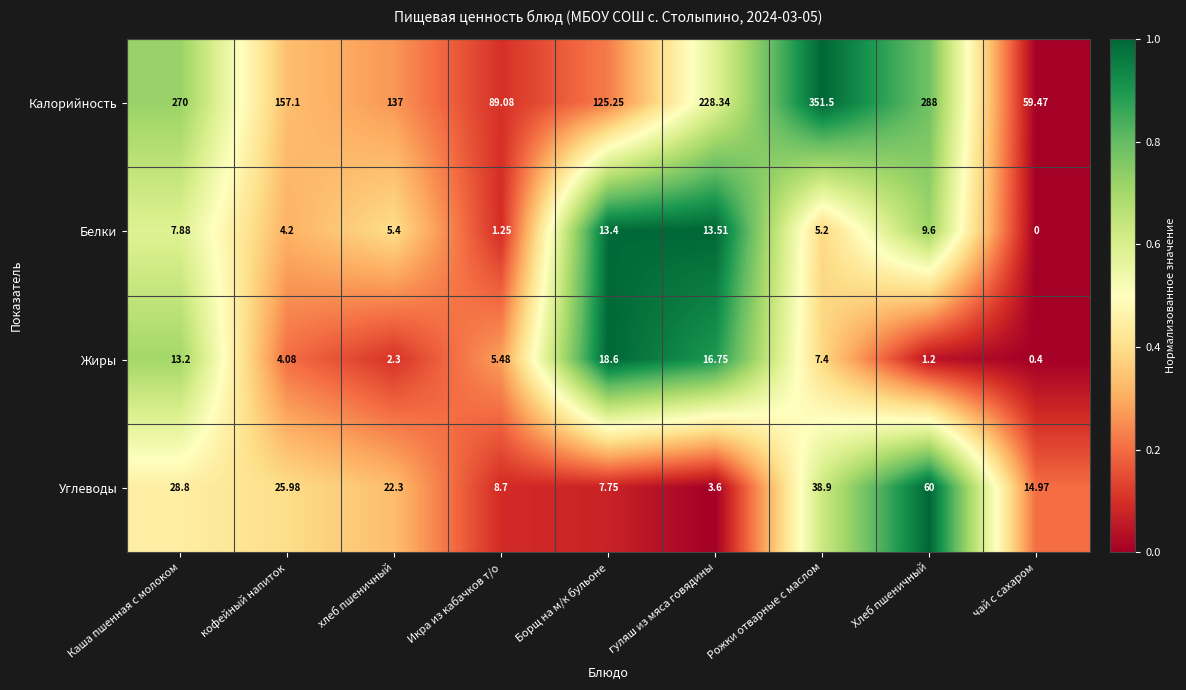

At how many categories does at least one series exceed 0?

9